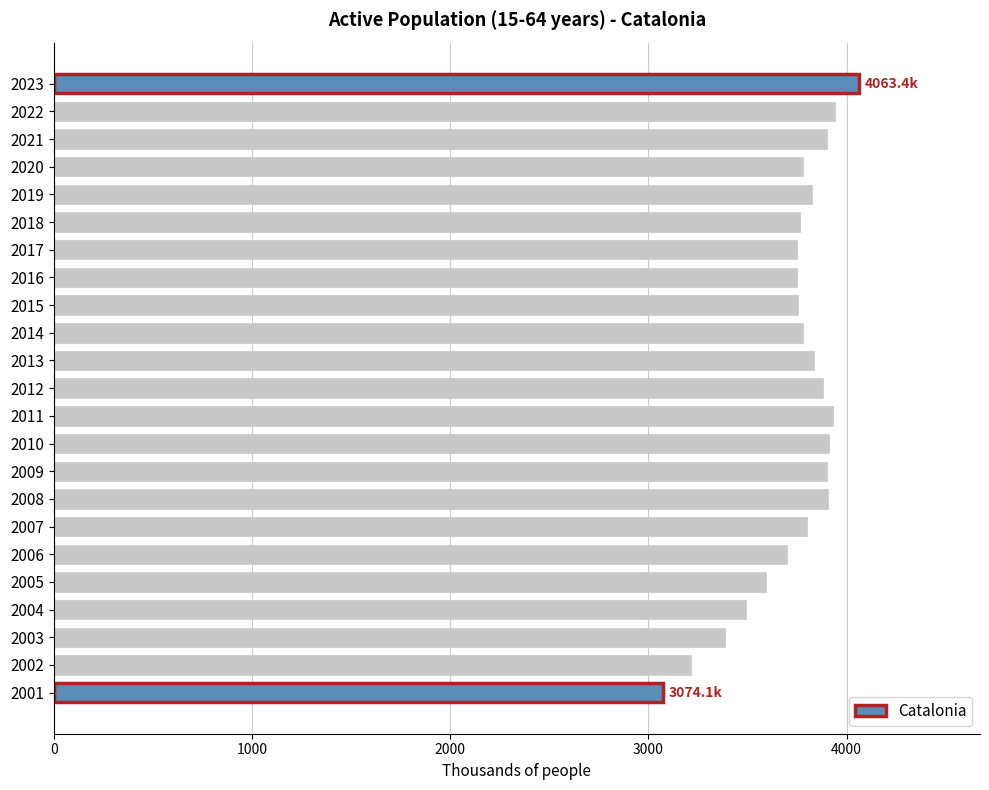

What is the greatest value displayed?

4063.4